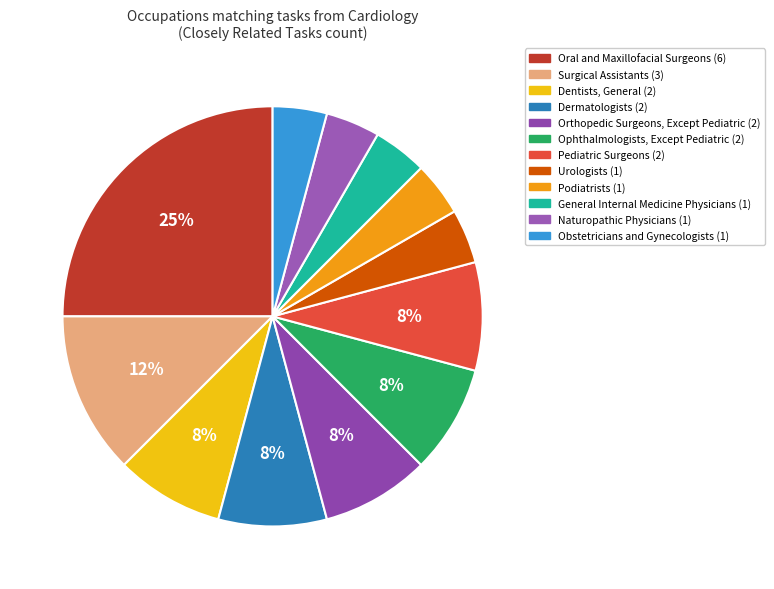

Which slice is the smallest?

Urologists